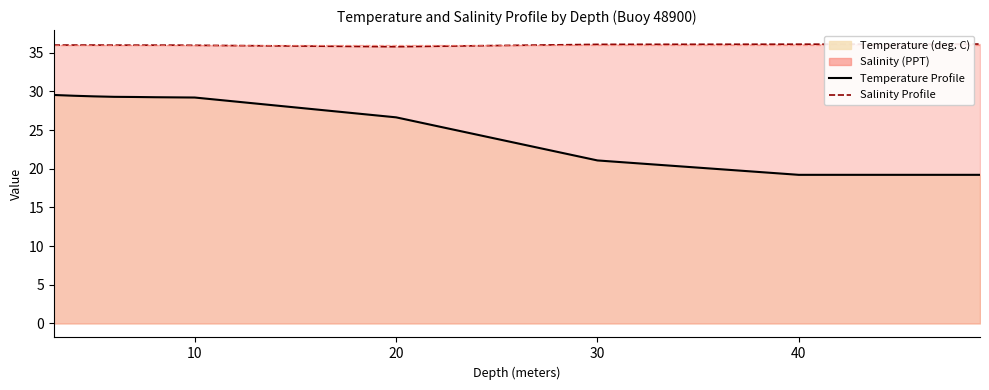

Reading left to right, extract all data points from this chart.

Temperature Profile: 29.5	29.4	29.4	29.3	29.3	29.2	29.2	29.2	26.6	21.1	19.2	19.2
Salinity Profile: 36.0	36.0	36.0	36.0	36.0	36.0	36.0	36.0	35.8	36.1	36.1	36.1